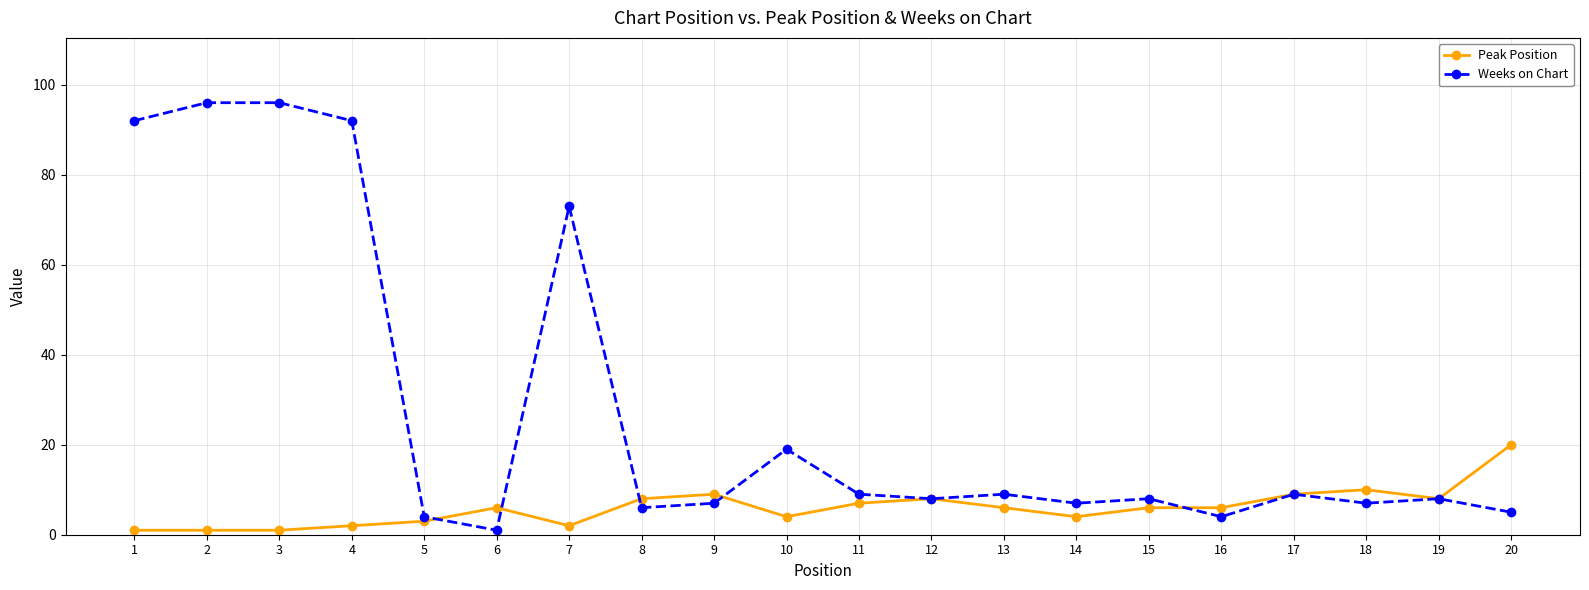

Which series changed the most between 10 and 15?

Weeks on Chart